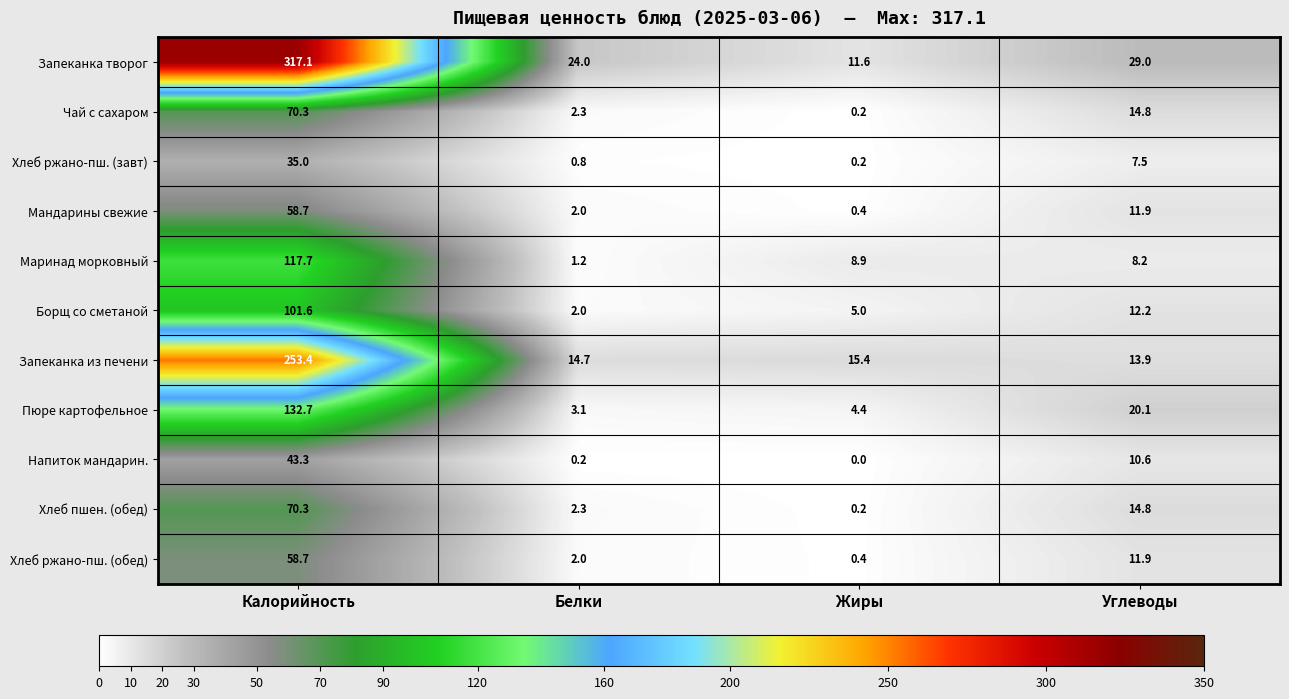

Read the Борщ со сметаной value at Углеводы.

12.2